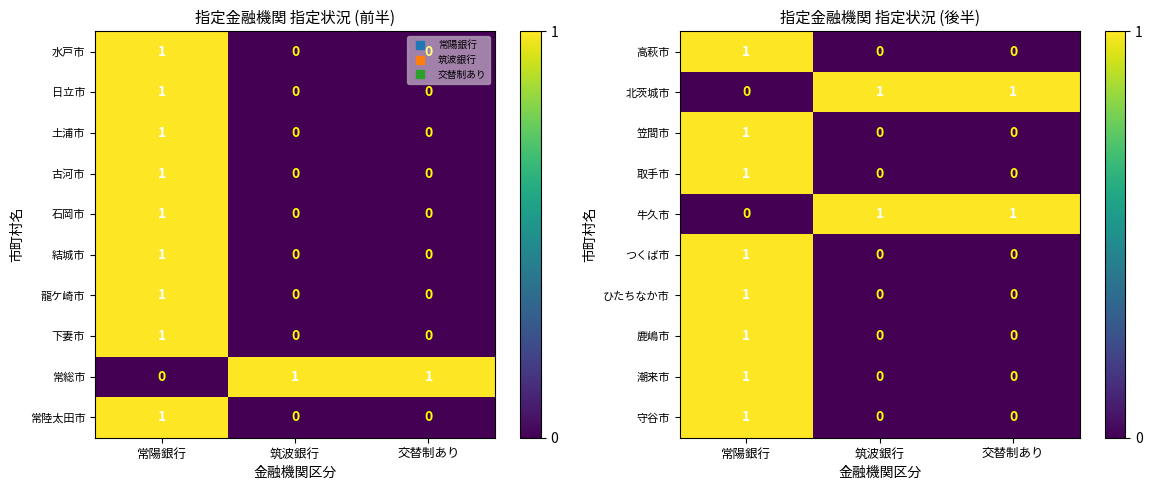

Is it true that 笠間市 equals 0 at 常陽銀行?

False